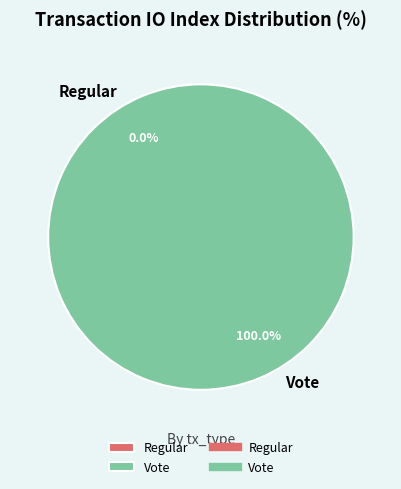

What is the majority slice?

Vote